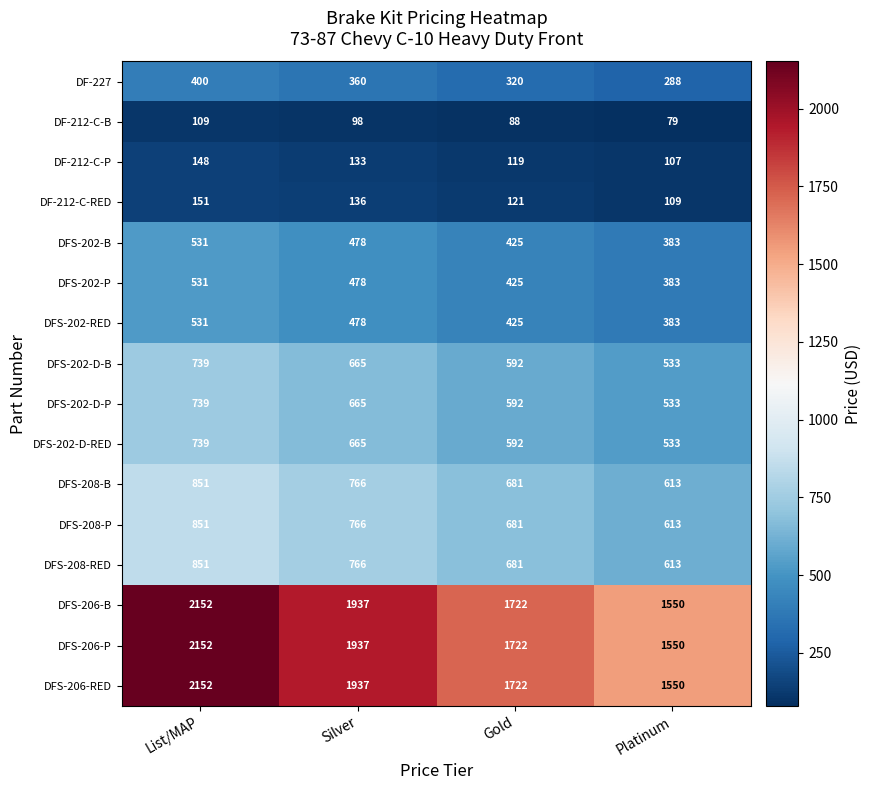

List the labels in order of DFS-206-RED value, largest first.

List/MAP, Silver, Gold, Platinum